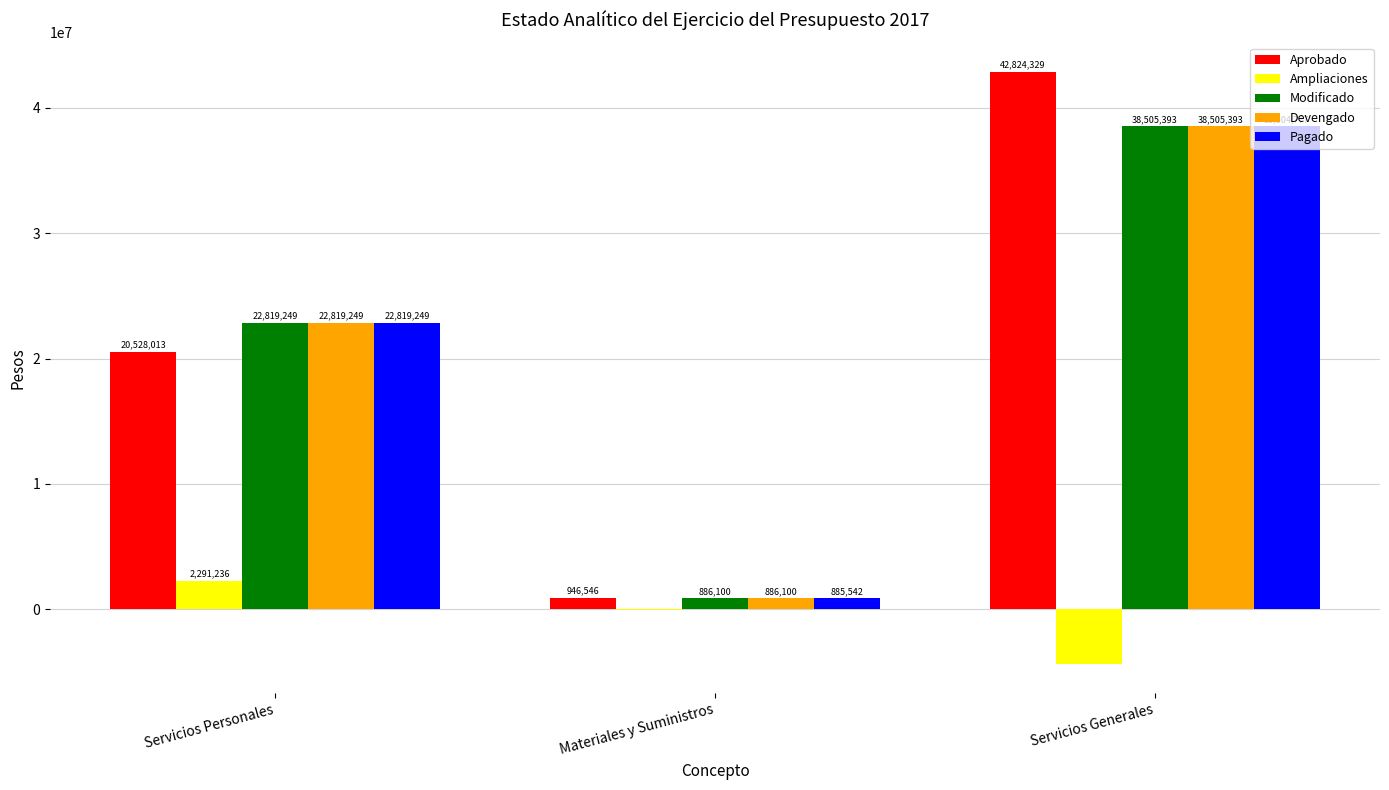

Which series has the largest total across all categories?

Aprobado